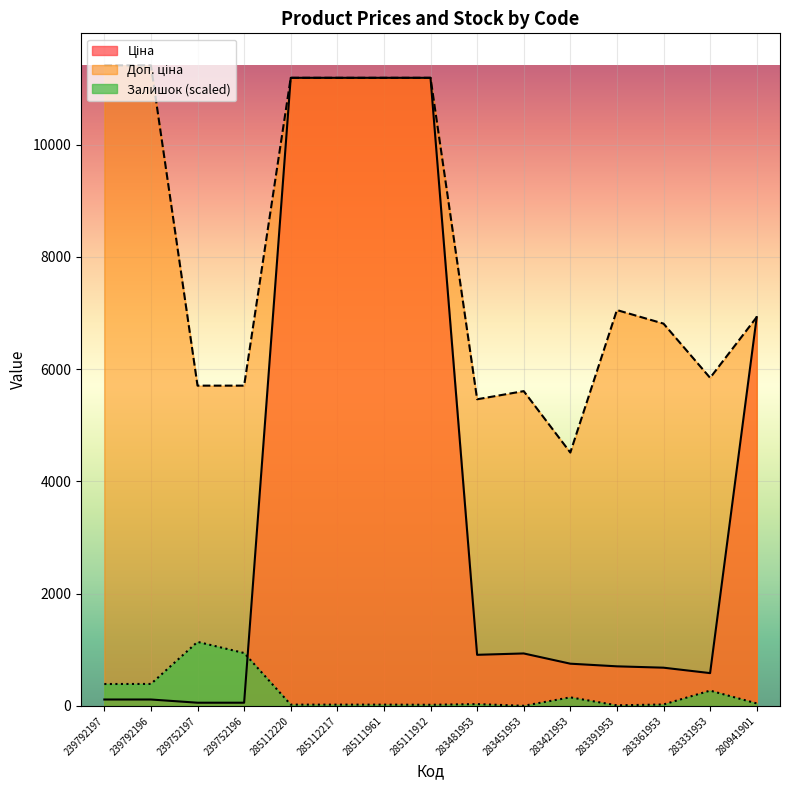

How many interior local peaks does the Ціна series have?

1